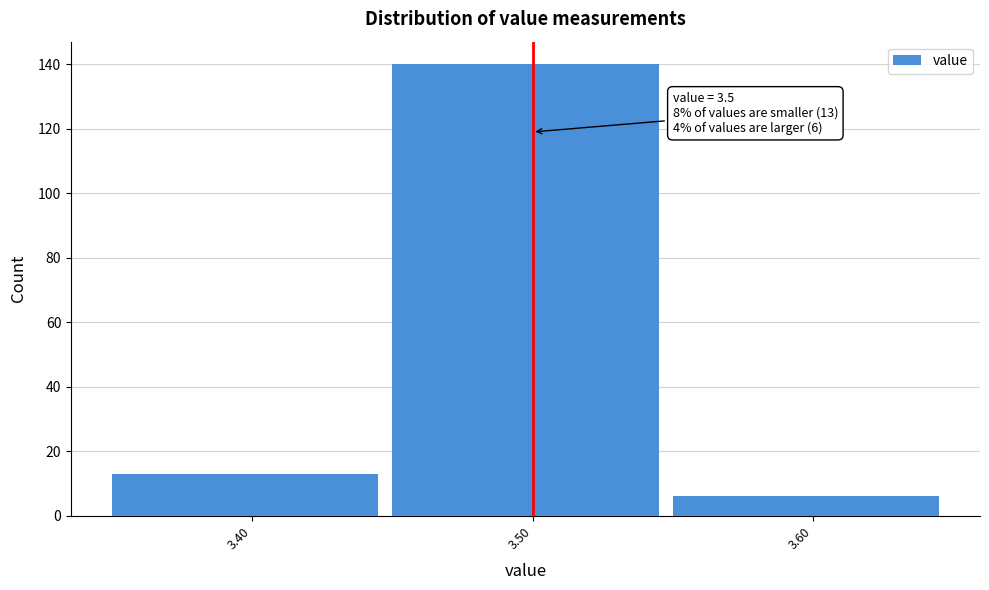

Which range on the x-axis has the tallest bar?

3.45 to 3.55